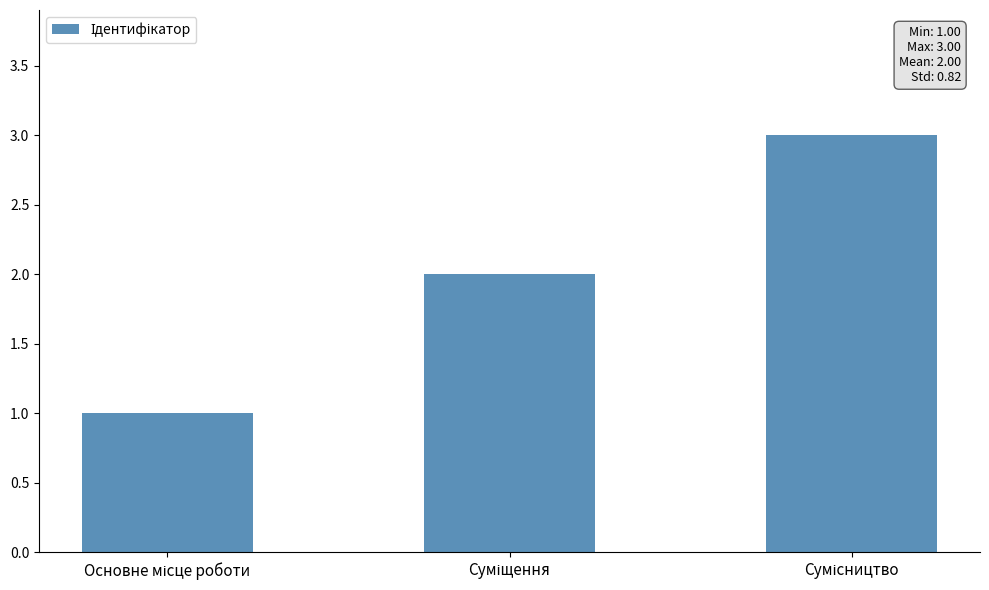

Reading left to right, transcribe all the data shown in this chart.

1	2	3